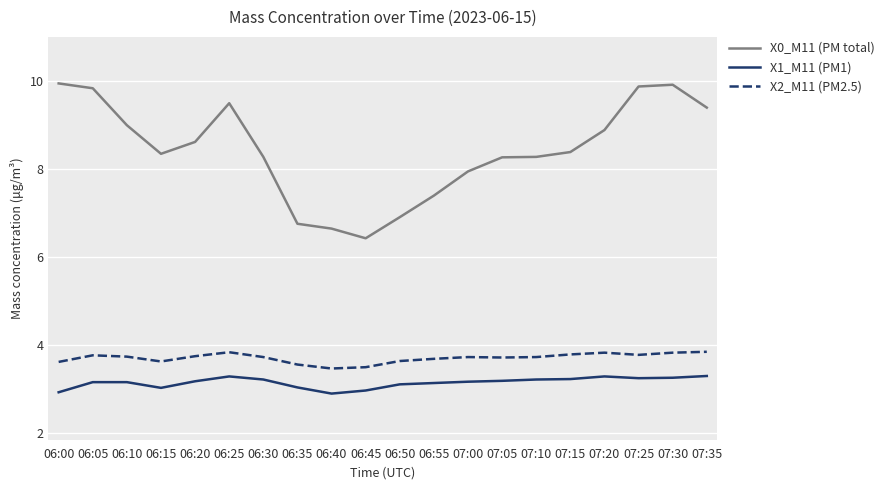

True or false: X0_M11 (PM total) and X2_M11 (PM2.5) intersect in this chart.

False